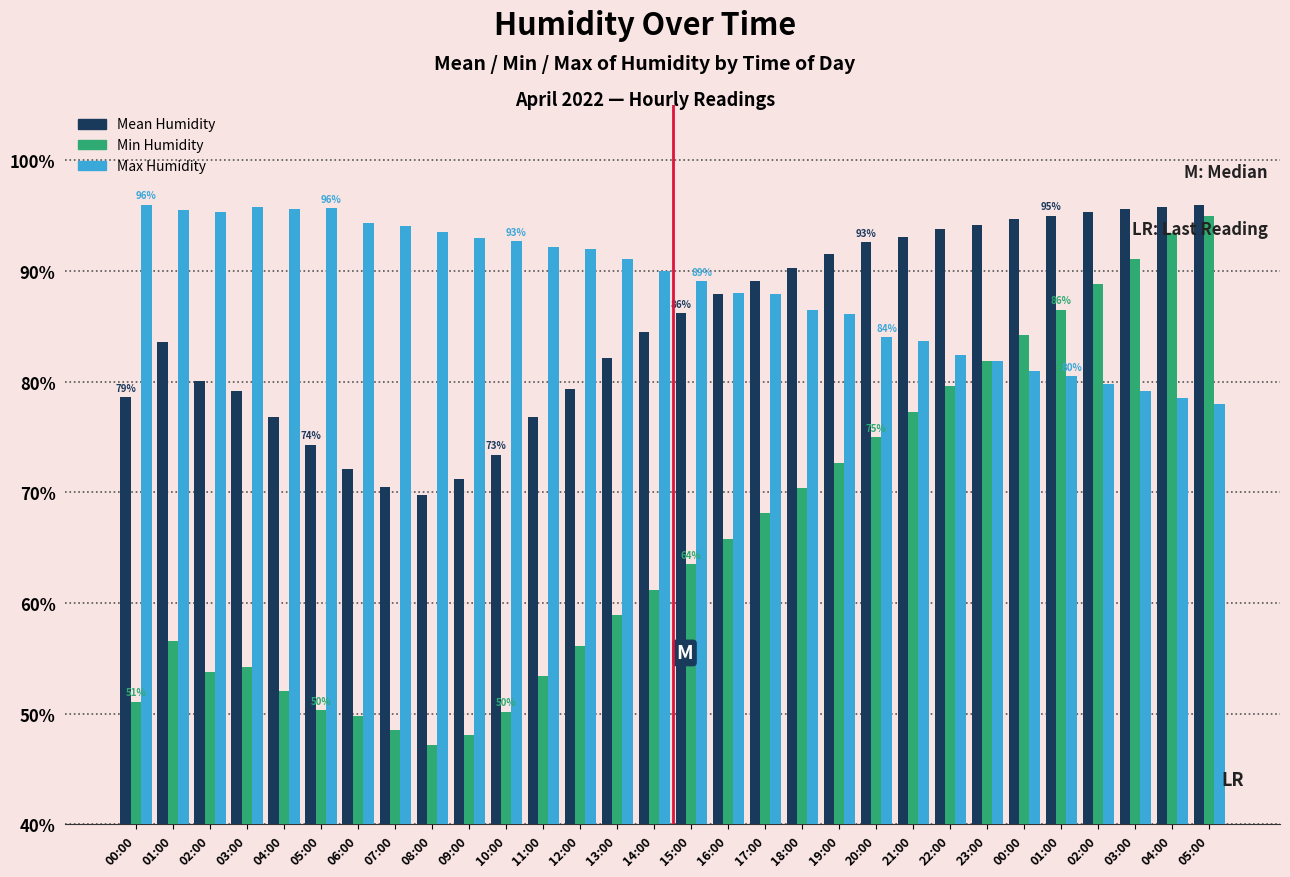

What is the value of the Min Humidity bar at the 28th from the left?

54.2